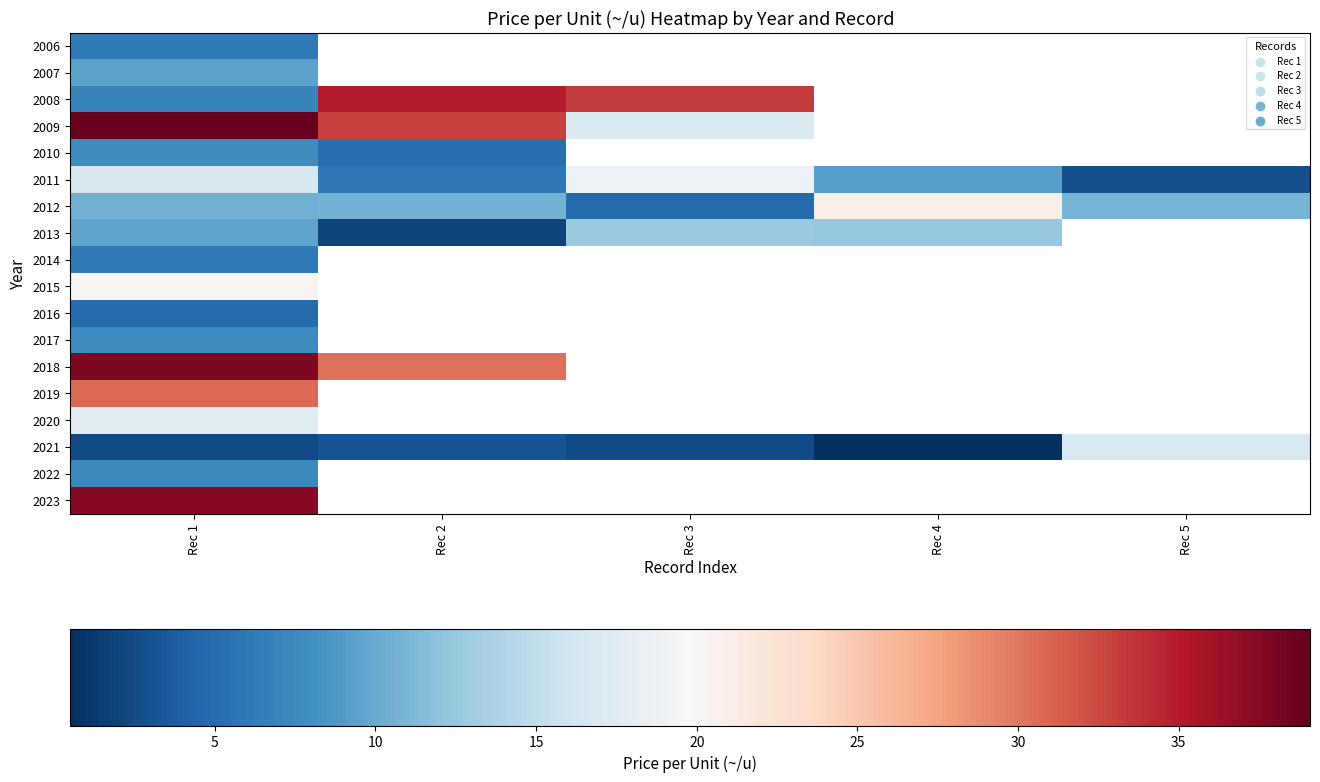

What is the difference between the maximum and minimum values in the 2008 series?

27.9